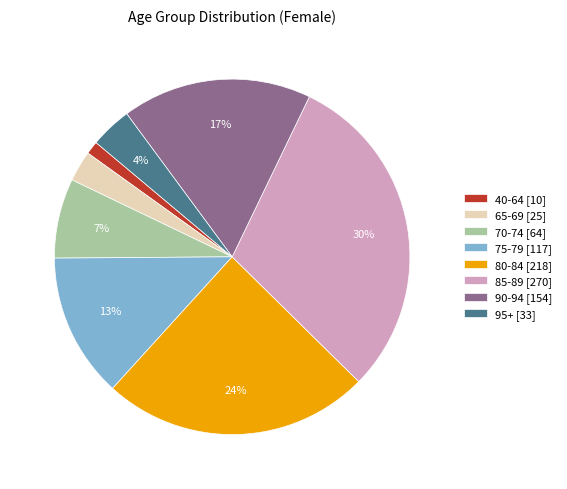

Which slice is the largest?

85-89